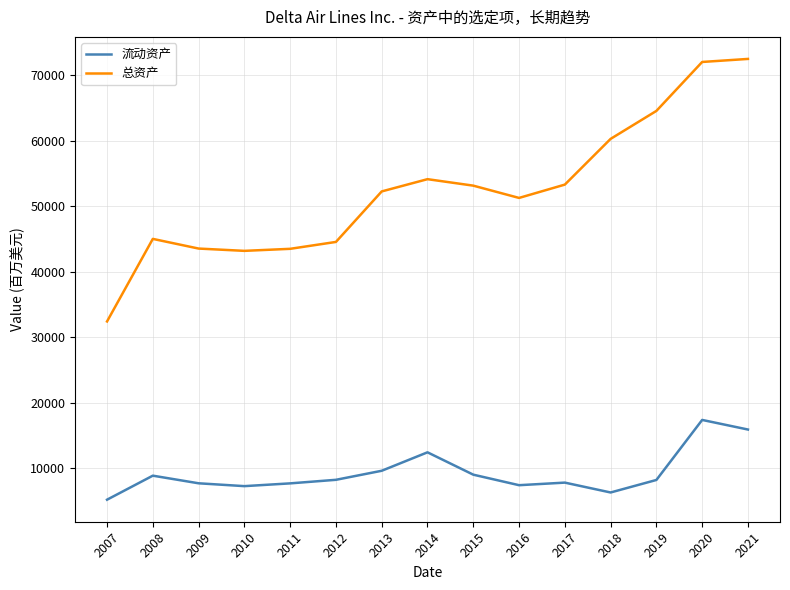

The 流动资产 series shows 1906 at 2008. True or false?

False